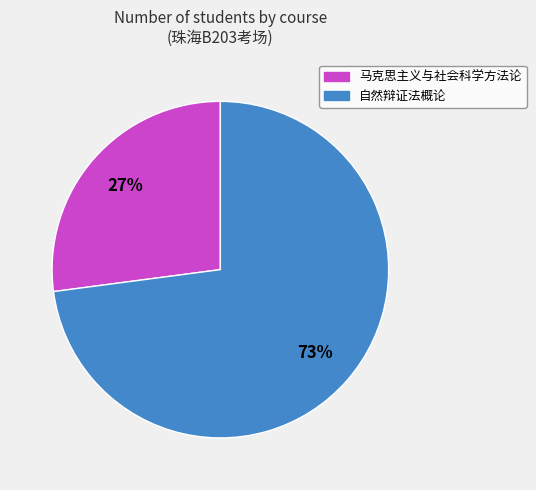

What is the majority slice?

自然辩证法概论